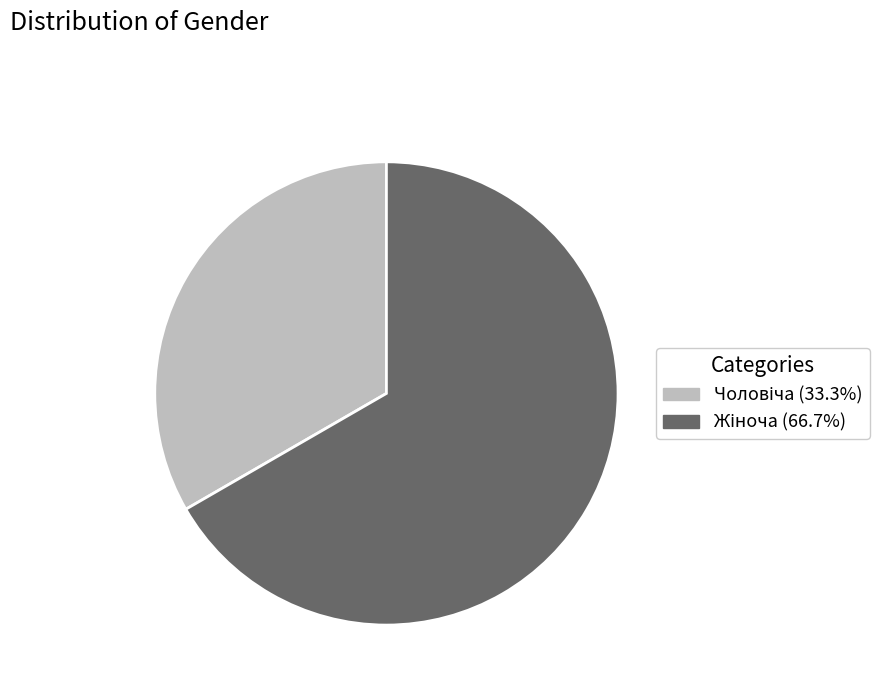

Is there any slice that represents more than half of the pie?

Yes